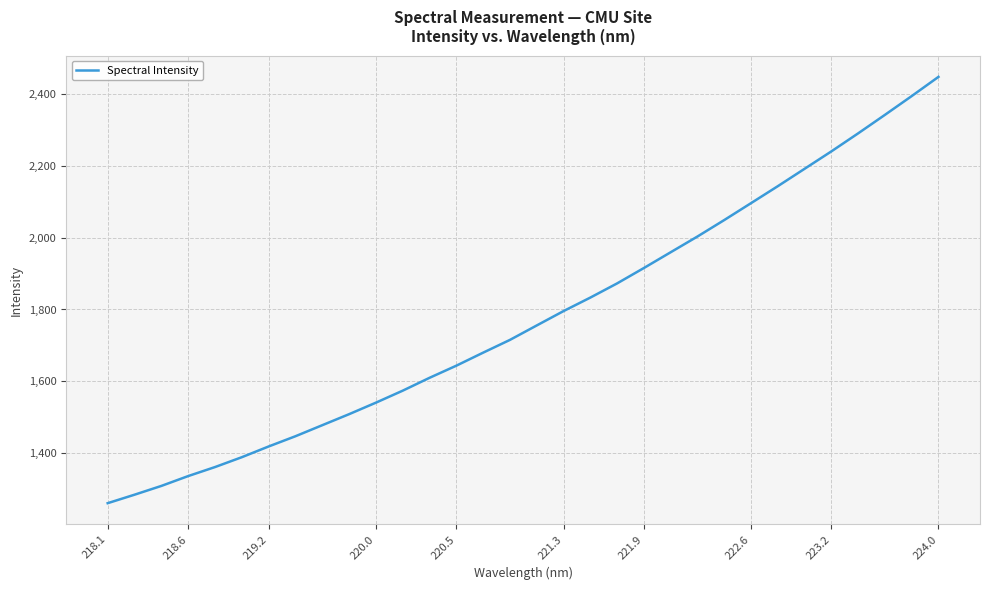

What is the difference between the maximum and minimum values?

1185.9